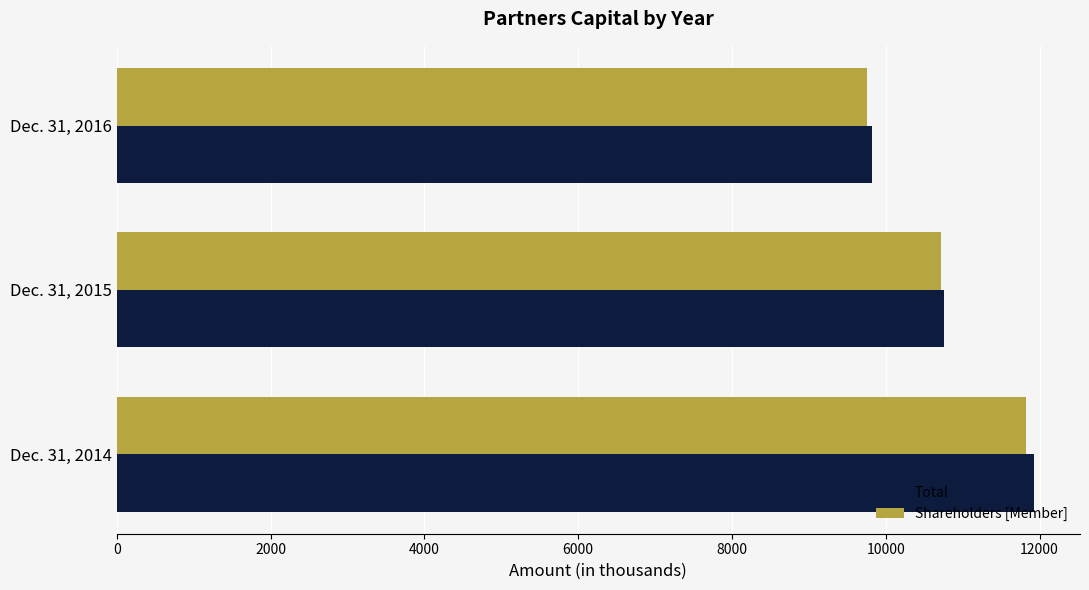

What is the average value of the Shareholders [Member] series?

10765